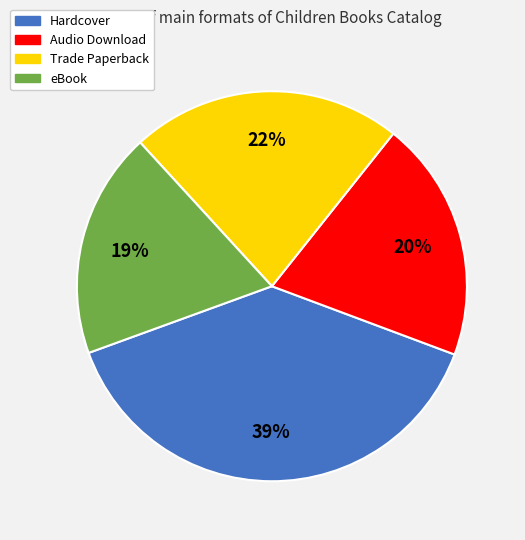

How many slices are in this pie chart?

4